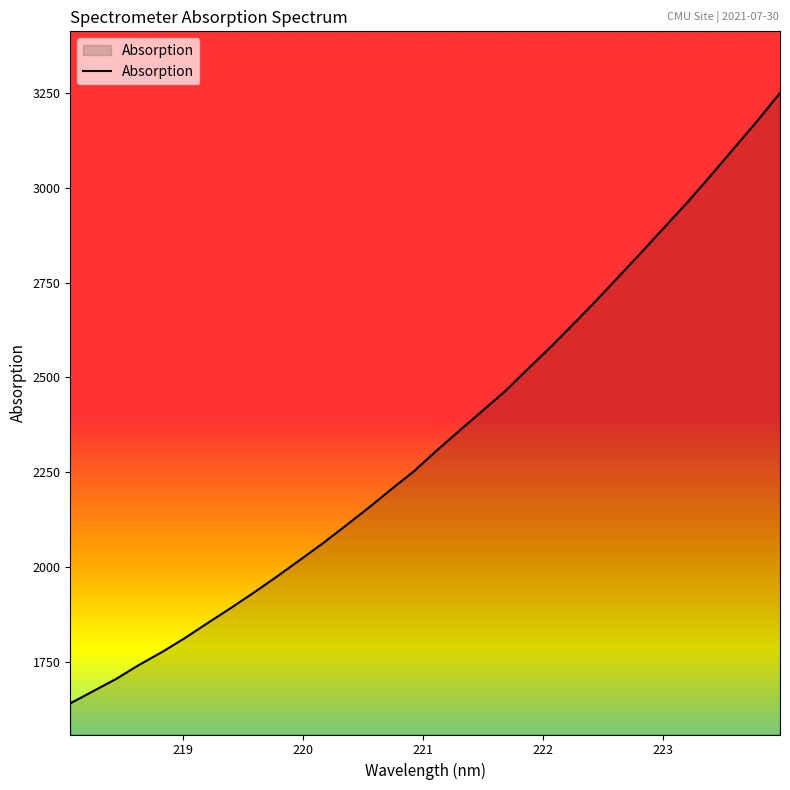

What is the smallest value displayed?

1641.6